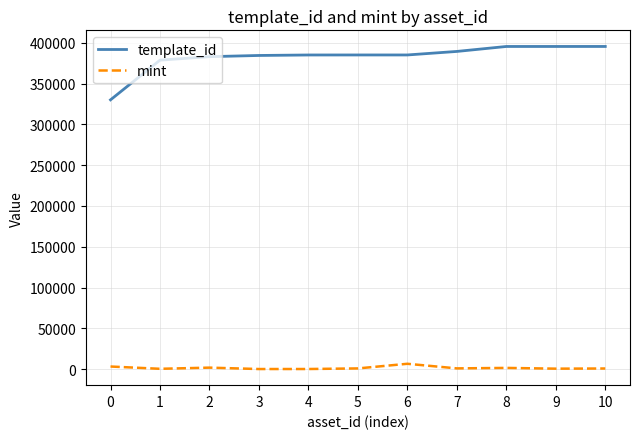

List the series in order of their peak value, lowest first.

mint, template_id